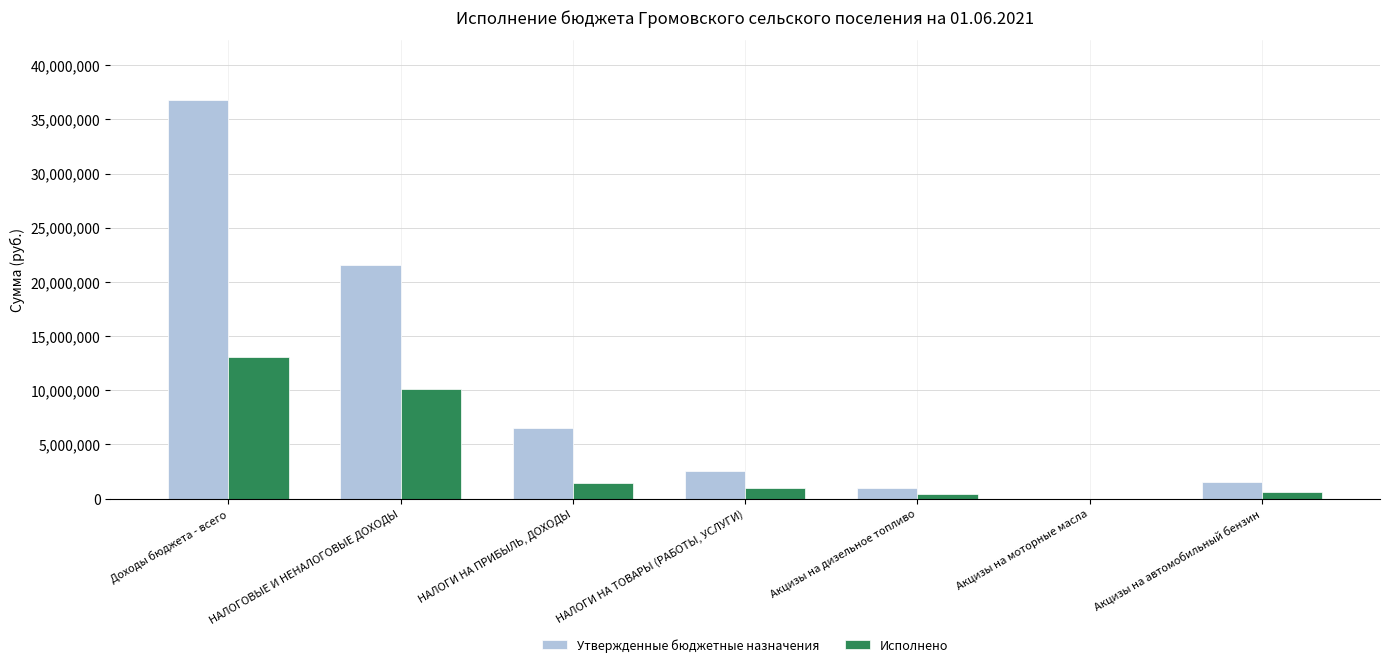

Which series has the widest spread of values?

Утвержденные бюджетные назначения